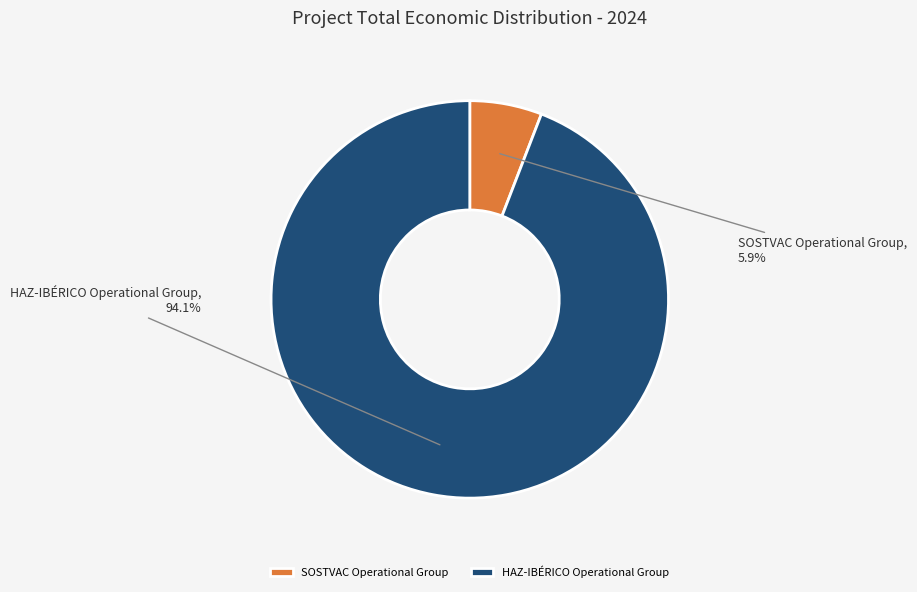

Which slice represents more than half of the pie?

HAZ-IBÉRICO Operational Group